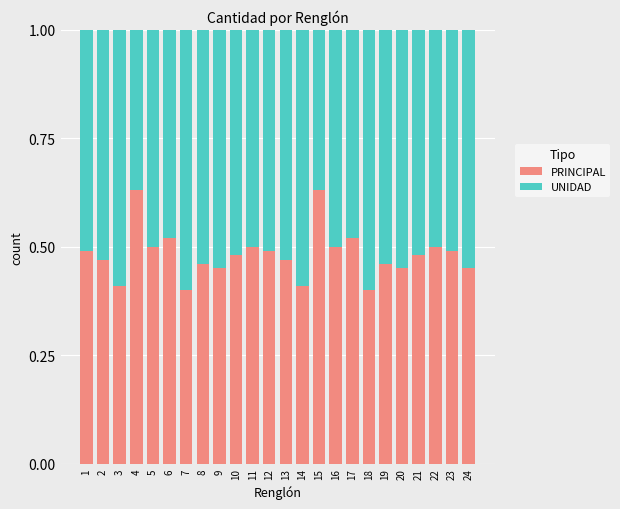

What is the total value across all series at 13?

1.0